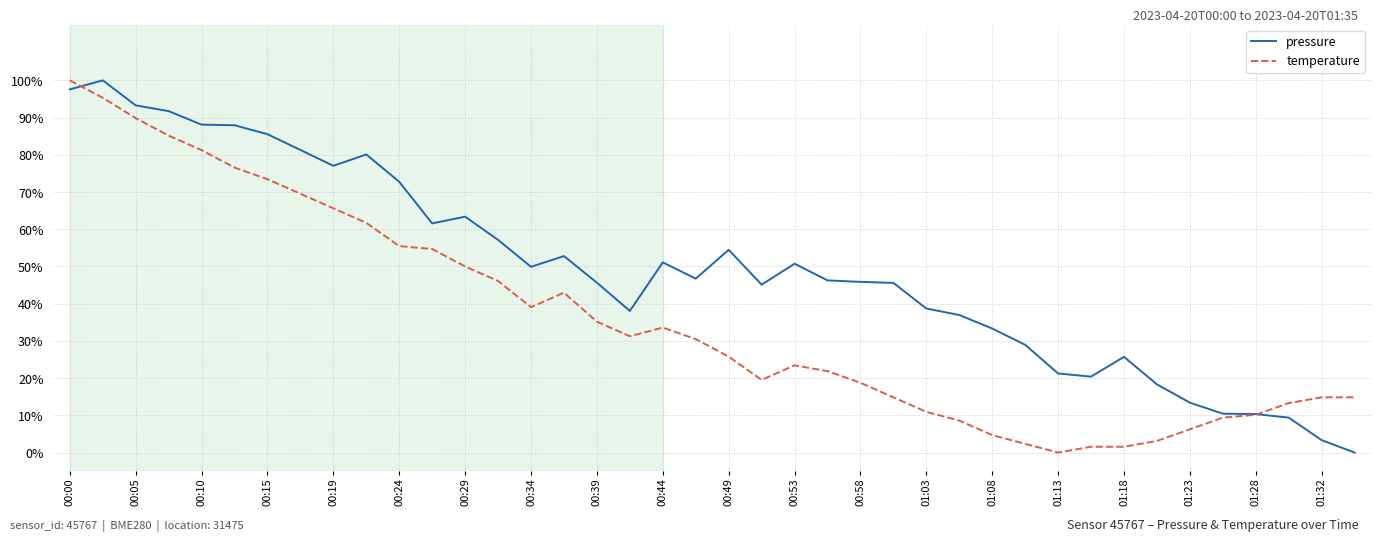

What is the maximum value for temperature?

100.0